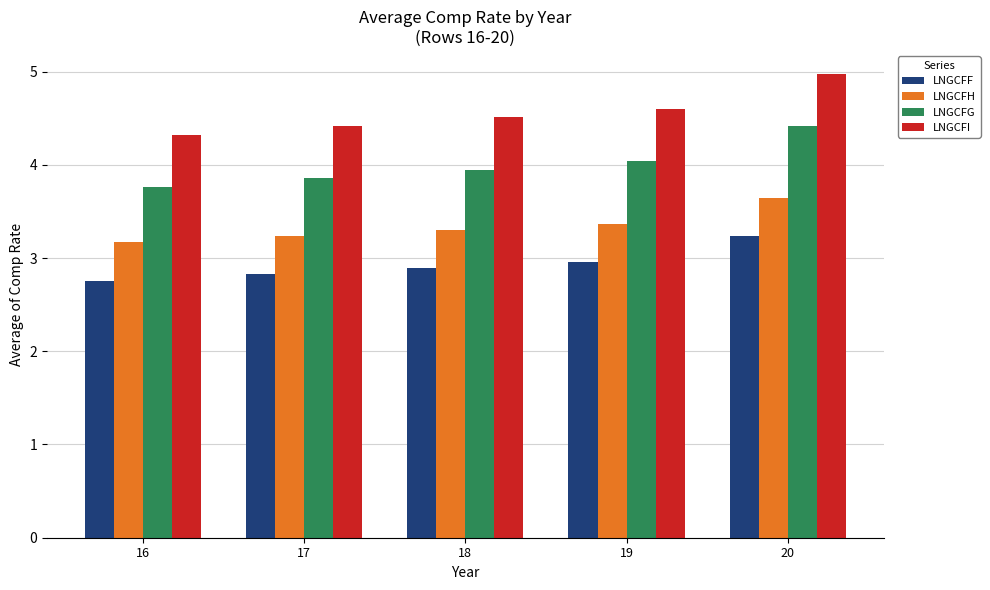

What is the sum of all LNGCFI values?

22.8